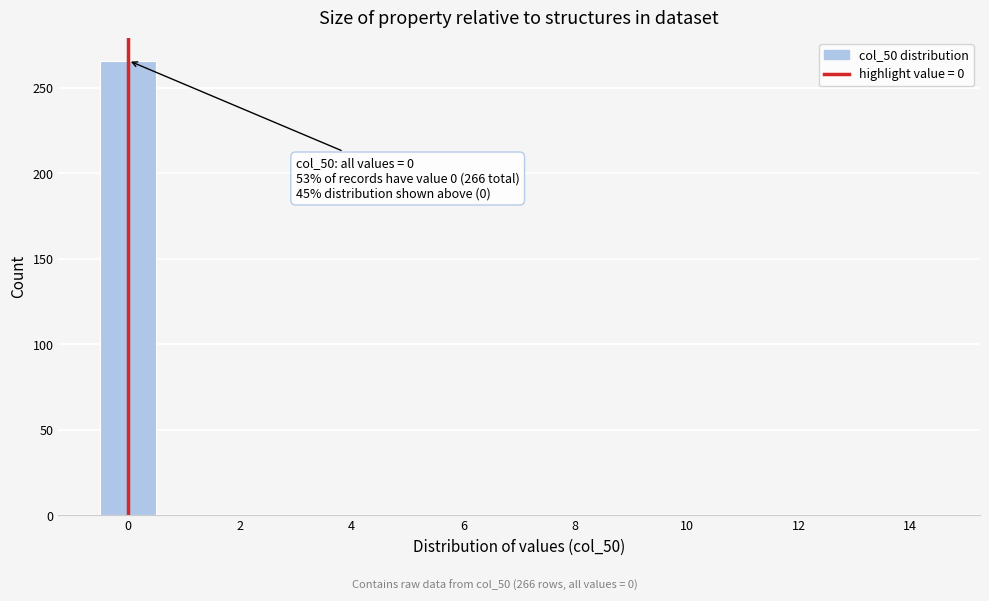

Over which range of the x-axis is the bar tallest?

-0.5 to 0.5